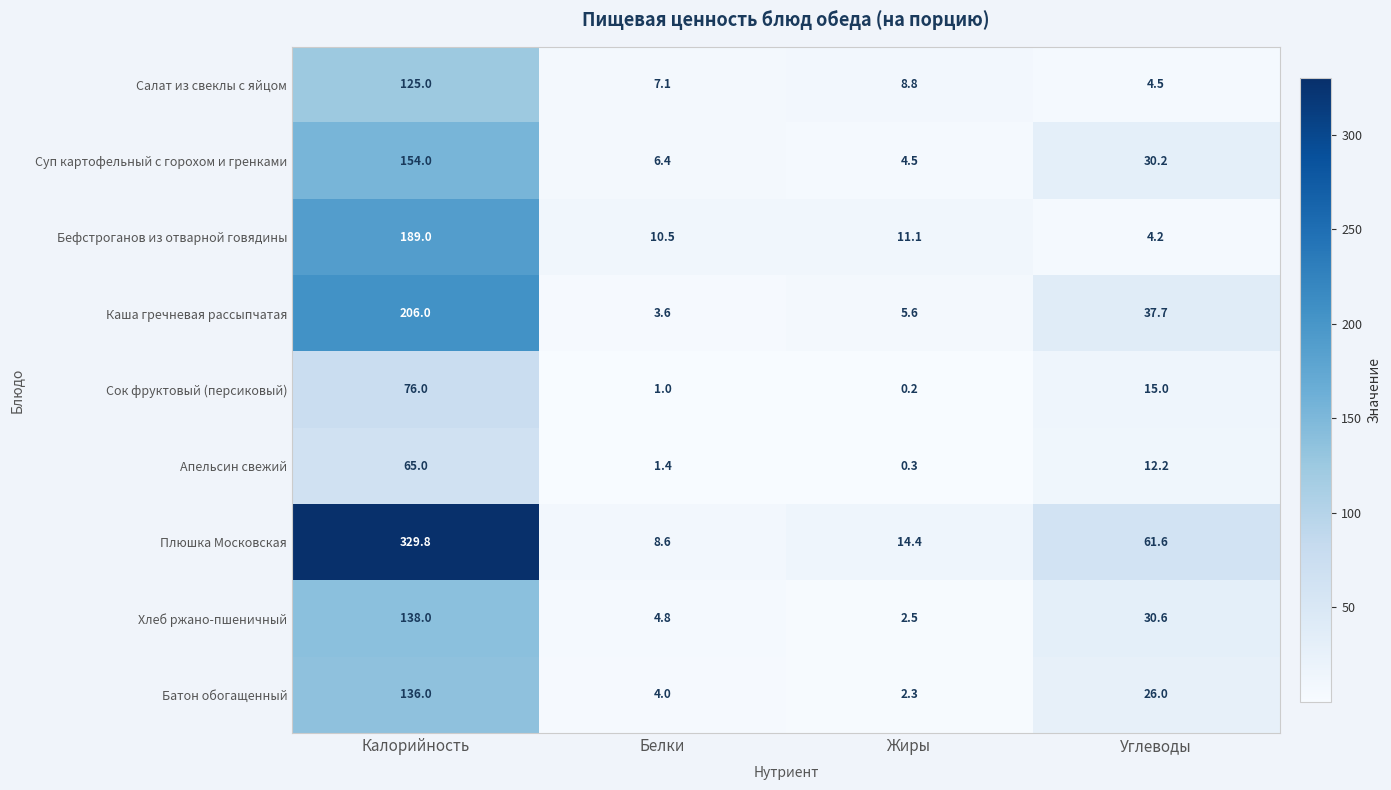

What is the difference between the maximum and second lowest values in the Каша гречневая рассыпчатая series?

200.4